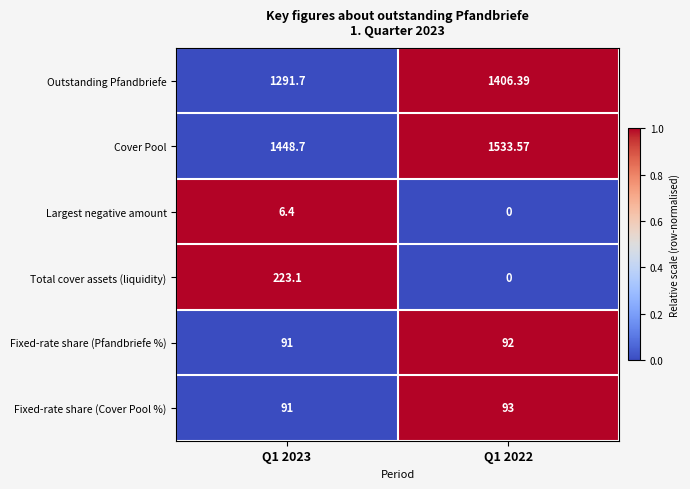

What is the maximum value shown in the chart?

1533.6